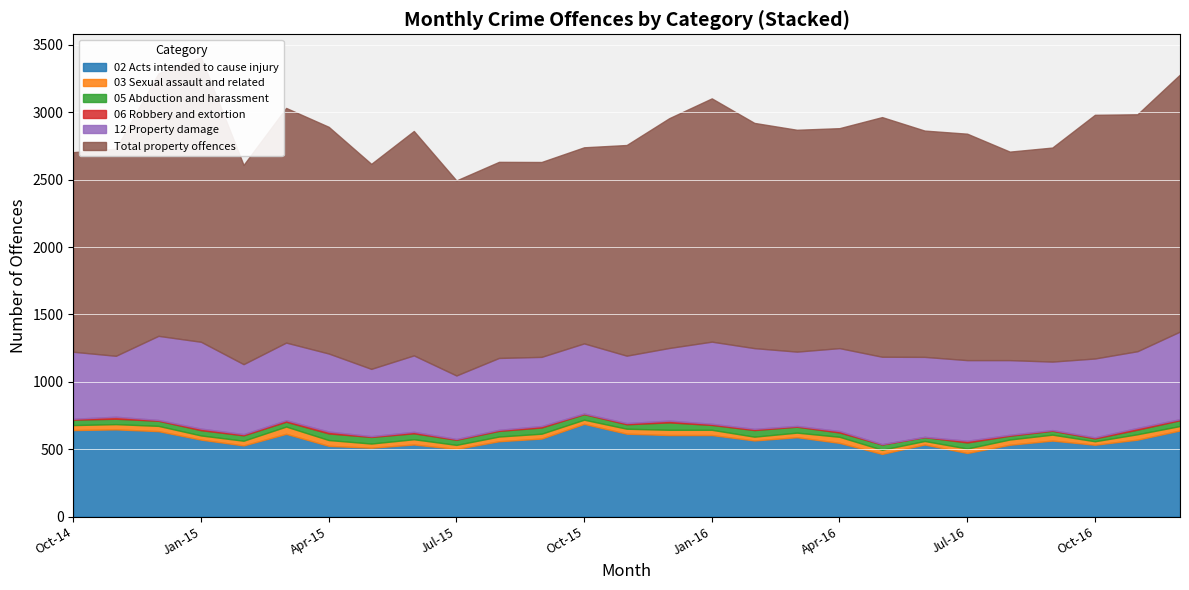

What is the difference between the maximum and second lowest values in the 05 Abduction and harassment series?

27